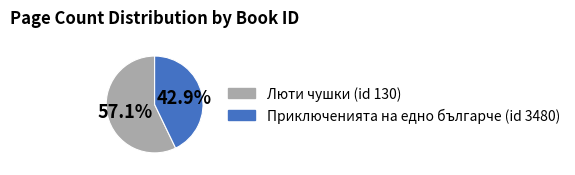

Rank the categories by value from highest to lowest.

Люти чушки (id 130), Приключенията на едно българче (id 3480)